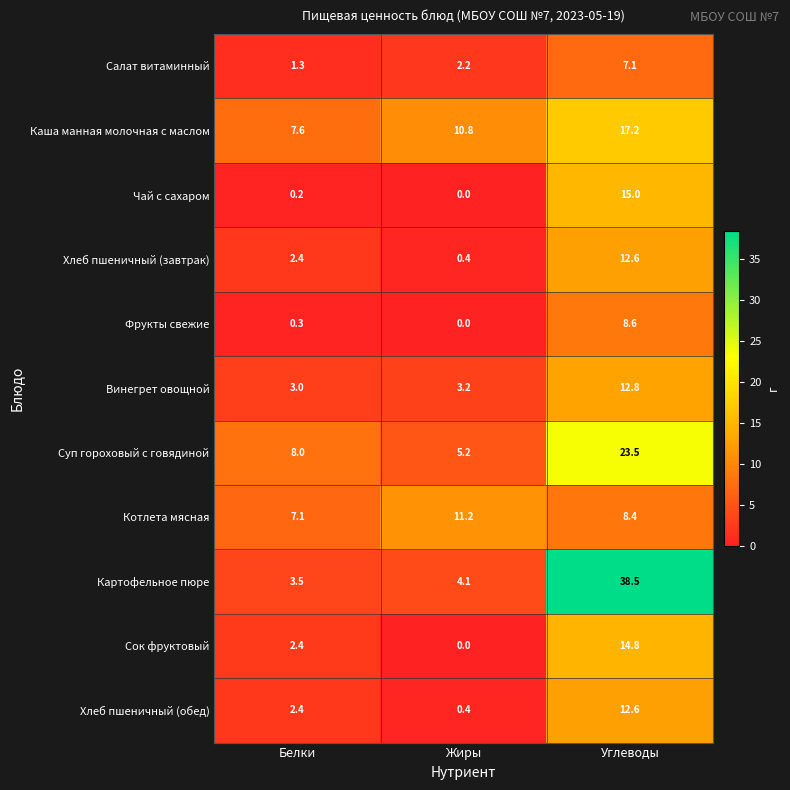

Which series has the widest spread of values?

Картофельное пюре